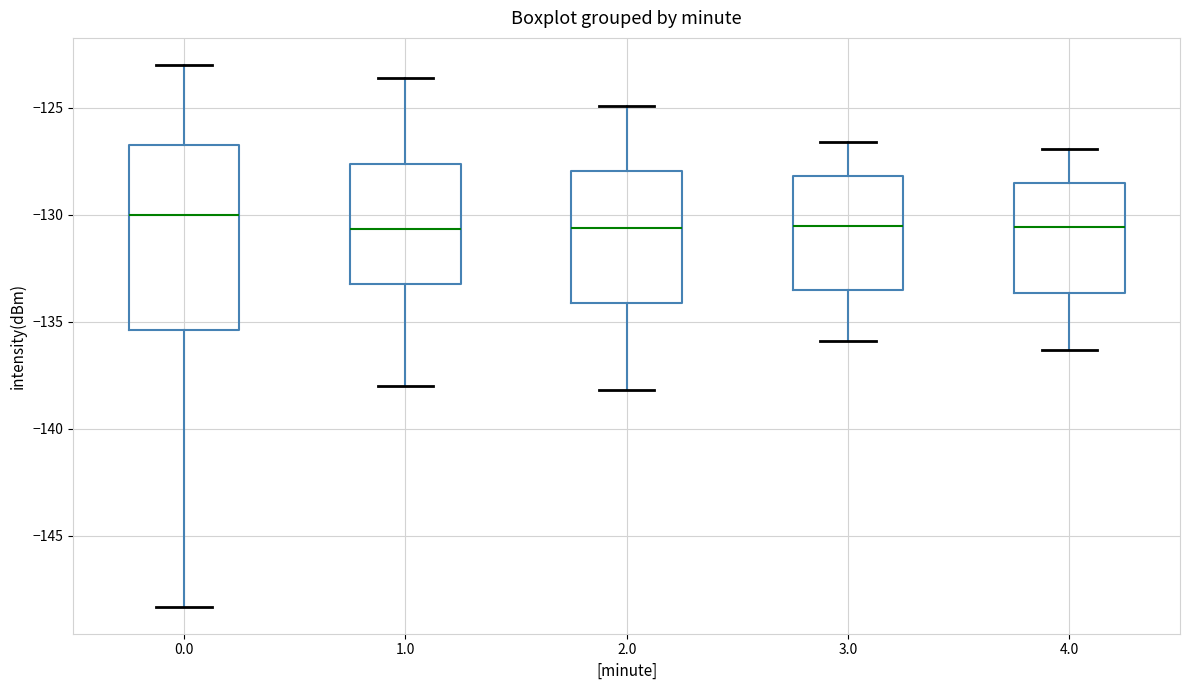

Which box is the tallest, from its lower edge to its upper edge?

0.0